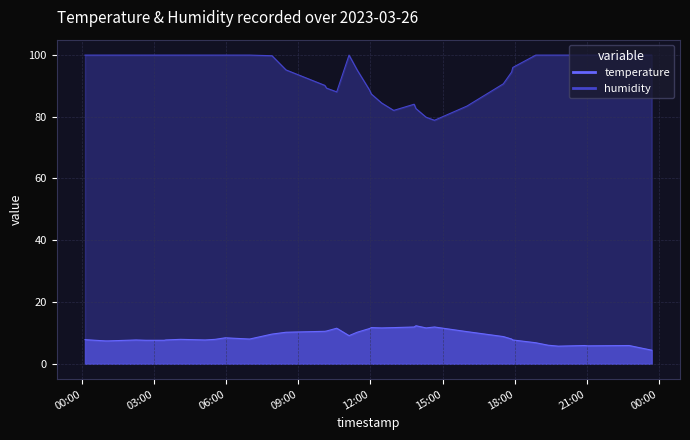

Where does the temperature series first go above 8?

2023-03-26T05:57:38